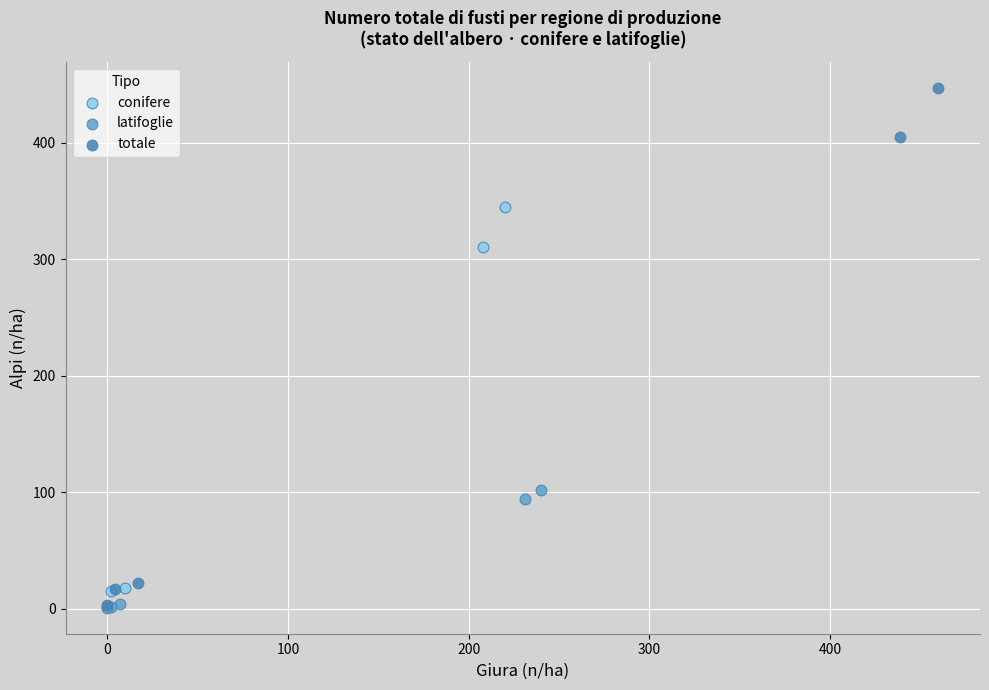

Which series has the widest spread of Y values?

totale